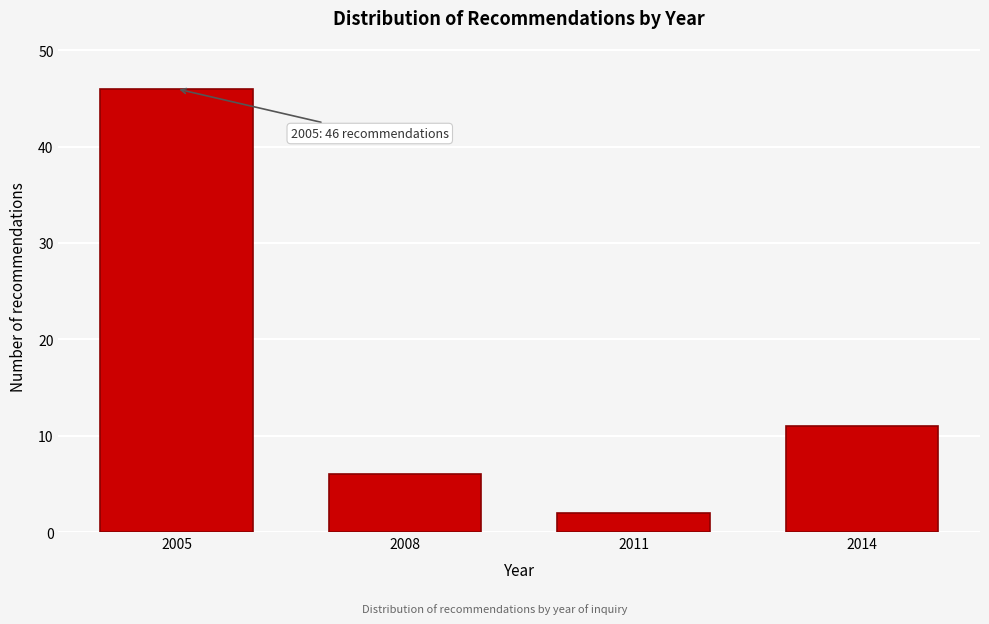

Reading left to right, transcribe all the data shown in this chart.

46	6	2	11